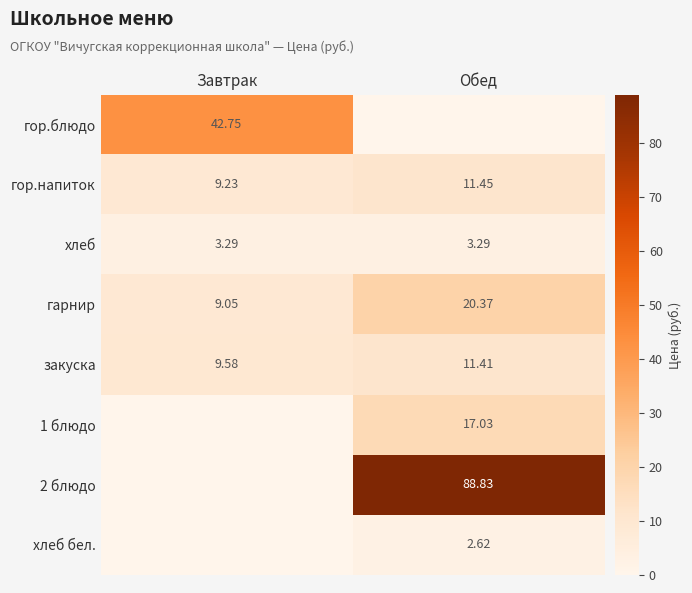

Which category has the highest value in the гарнир series?

Обед